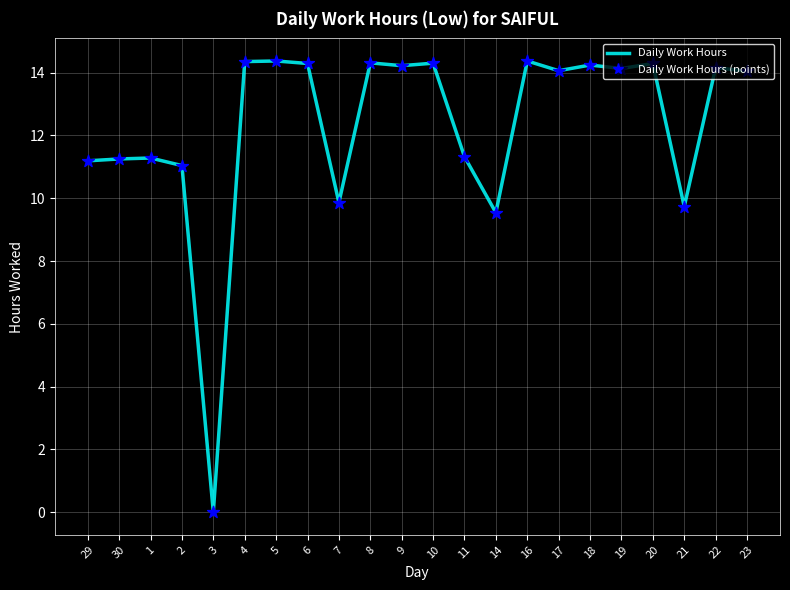

What is the ratio of the value at 20 to the value at 21?

1.5